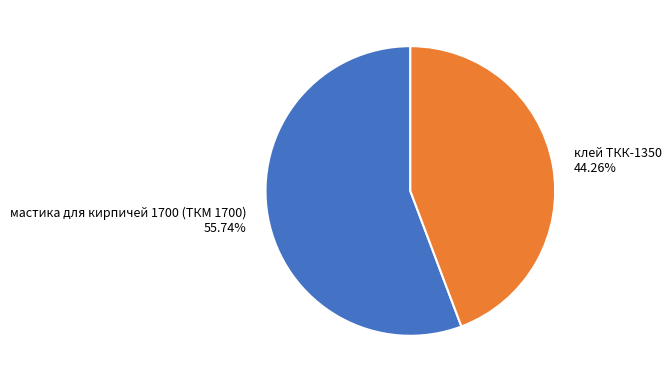

Which slice is the smallest?

клей ТКК-1350